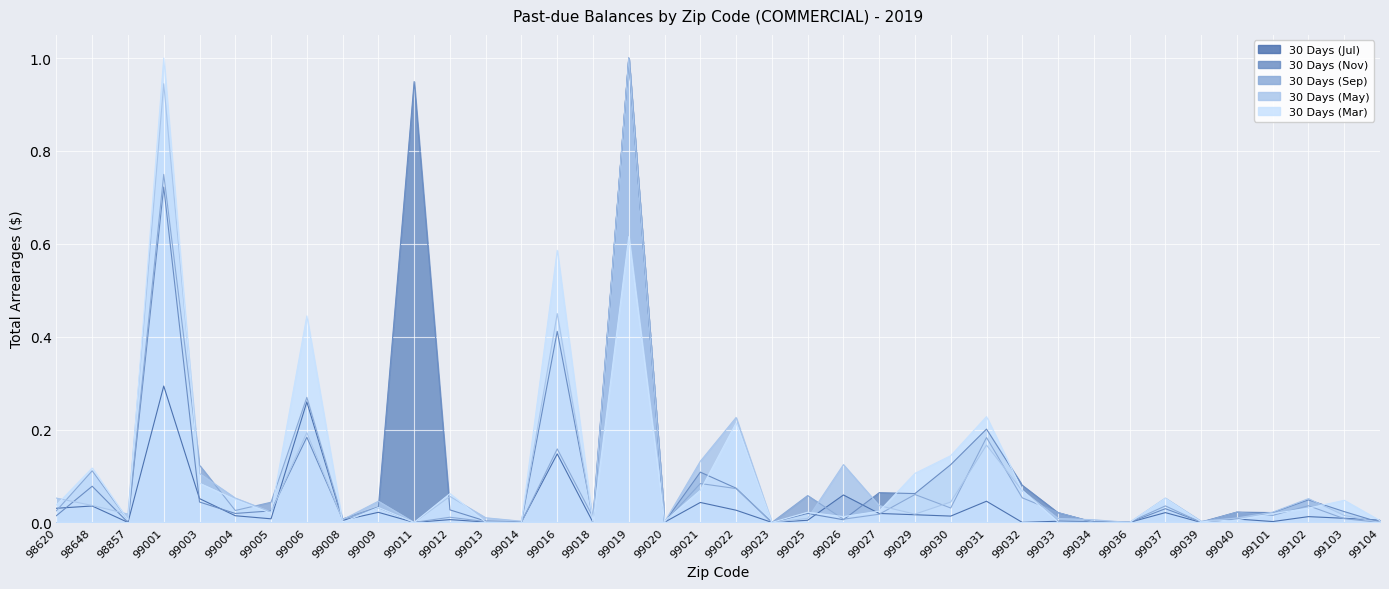

The value of 30 Days (Sep) at 99008 is 0.0. True or false?

True